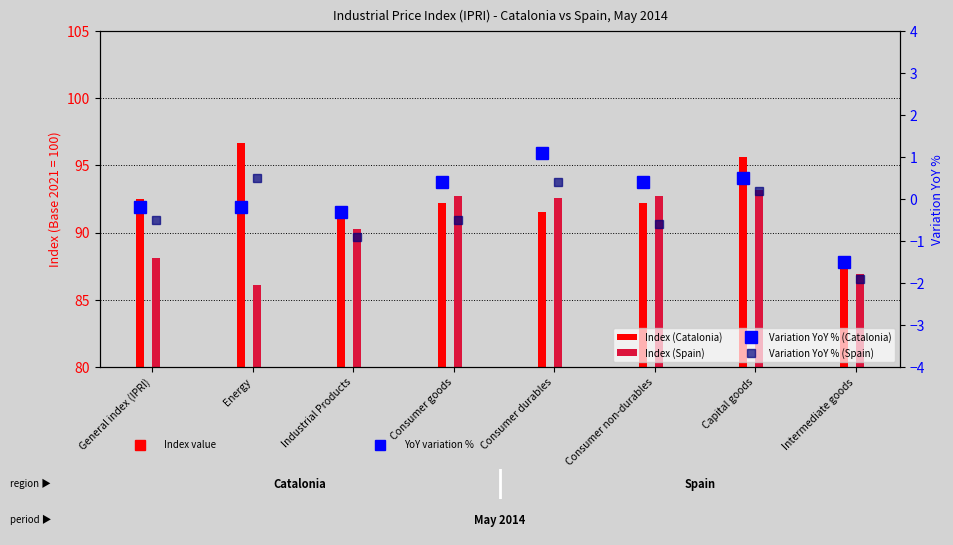

What is the label of the 4th bar from the left?

Consumer goods